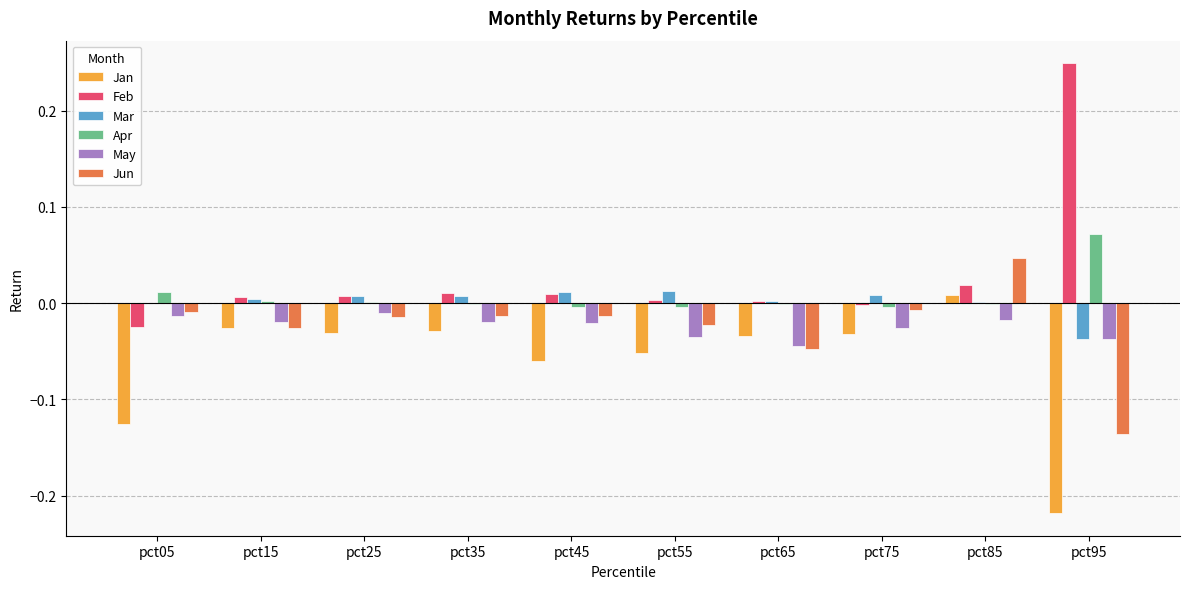

Which label corresponds to the largest value in the chart?

pct95